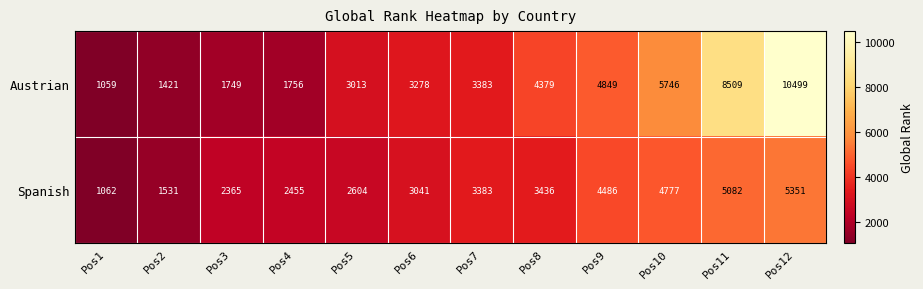

The value of Spanish at Pos6 is 3041. True or false?

True